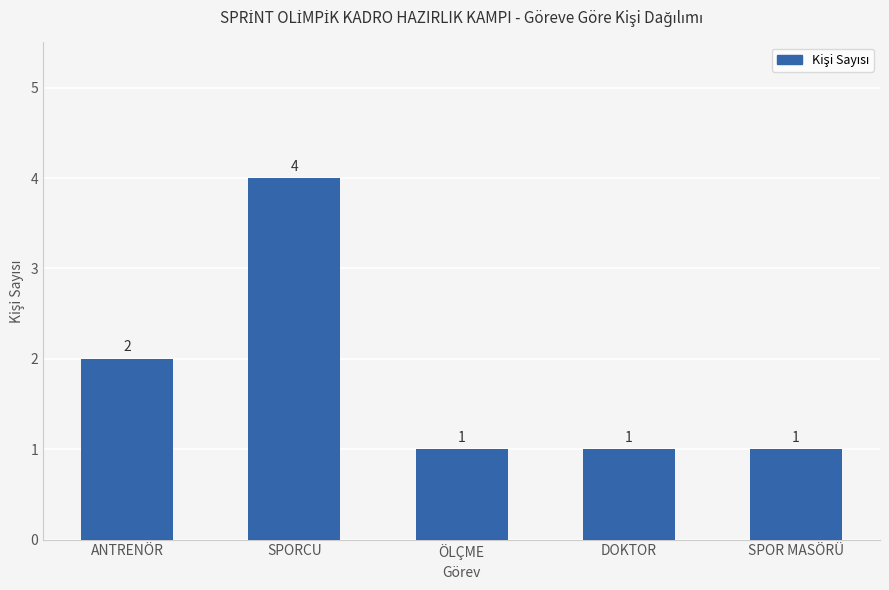

The value at SPOR MASÖRÜ is 1. True or false?

True